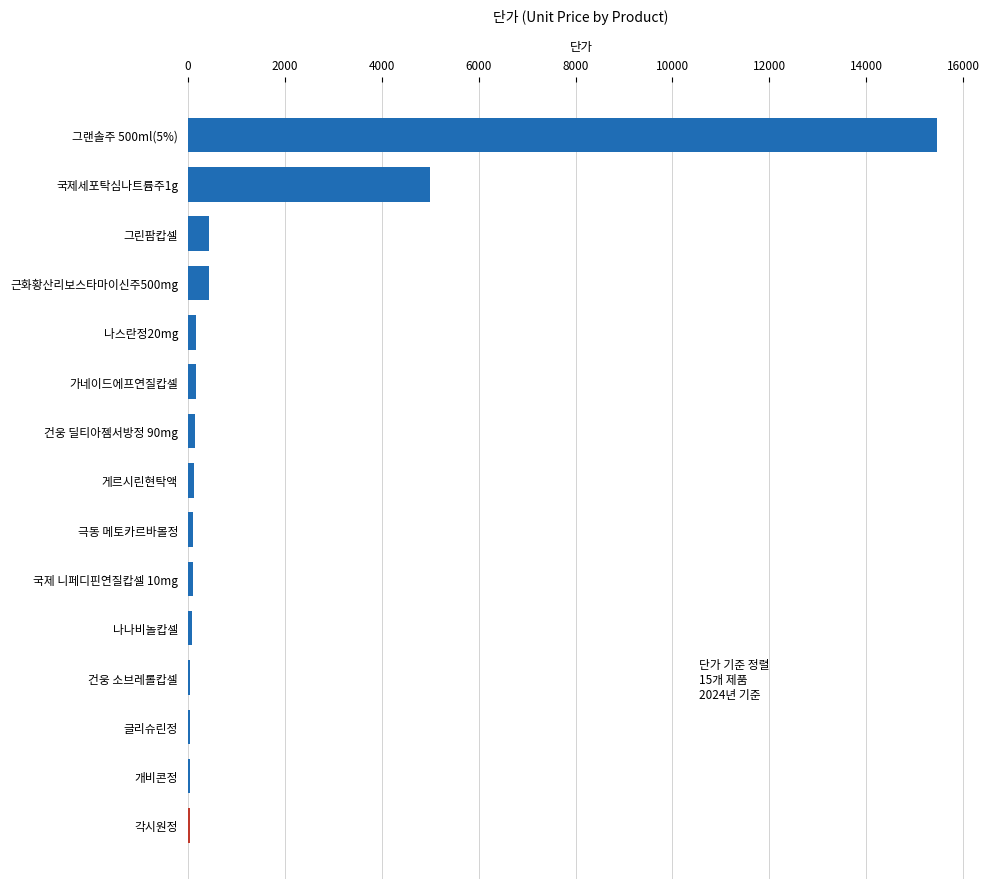

What is the change in value from 그랜솔주 500ml(5%) to 그린팜캅셀?

-15011